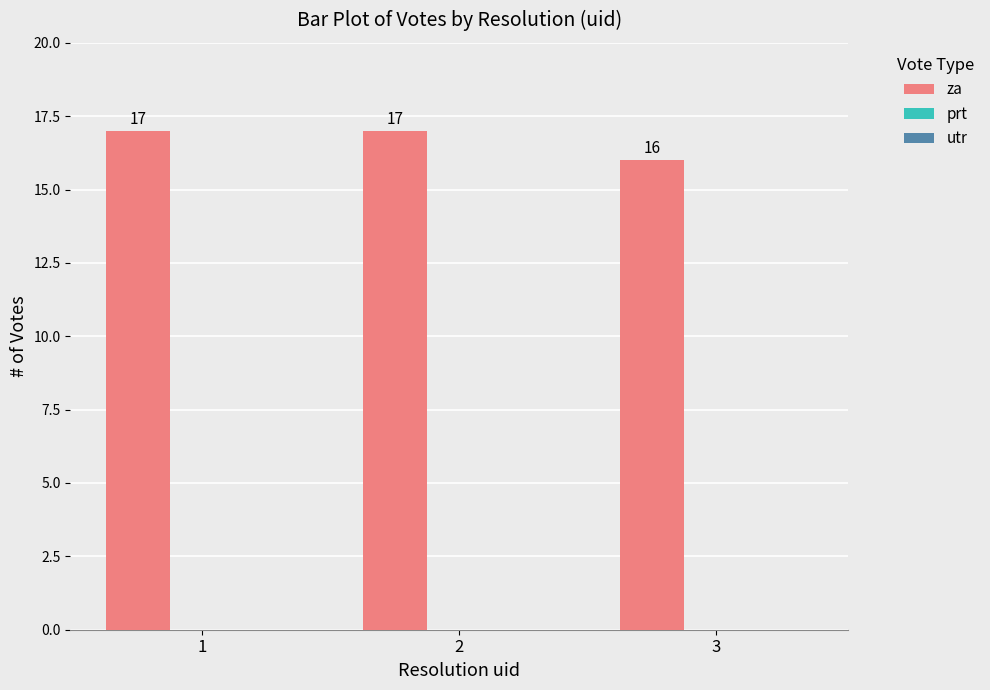

At which label is the value closest to 16?

3